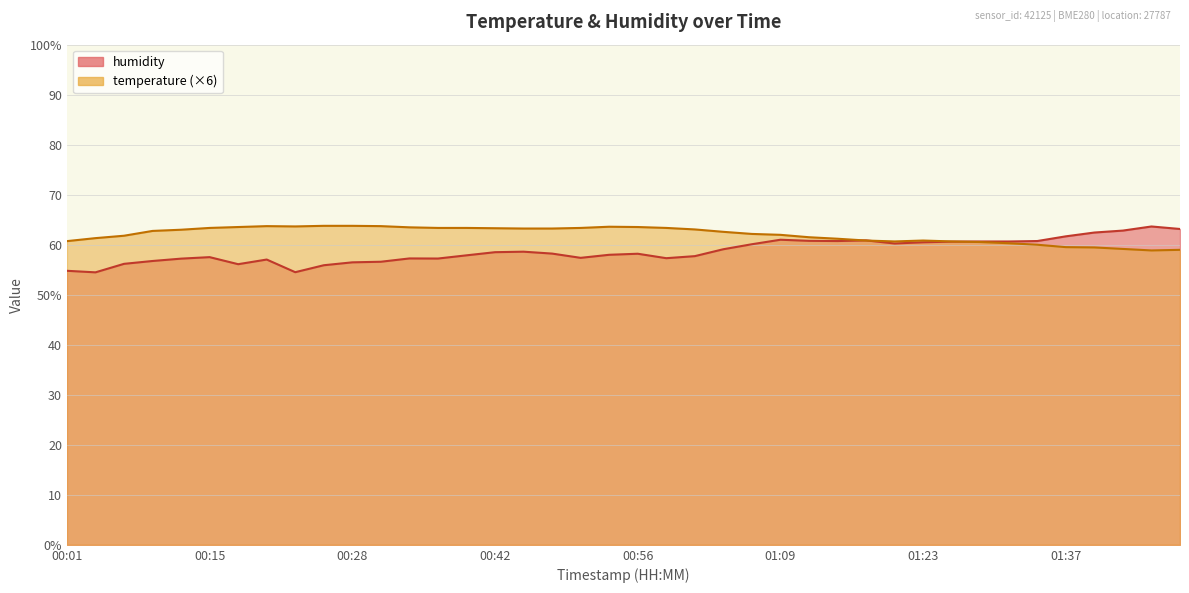

What are all the series names shown in the legend?

humidity, temperature (×6)